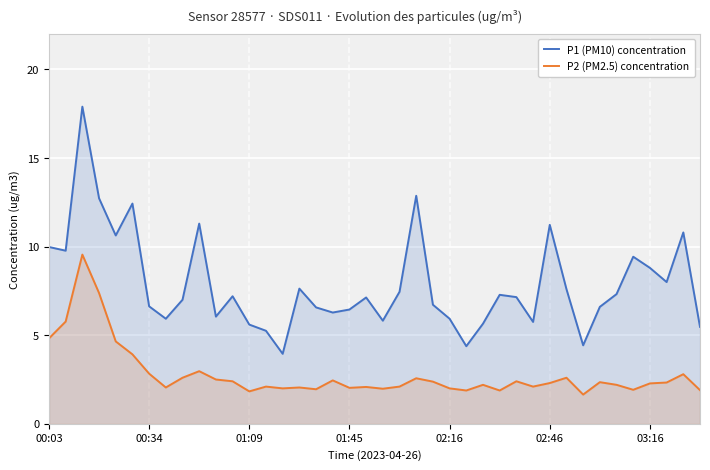

What position from the right is 35?

5